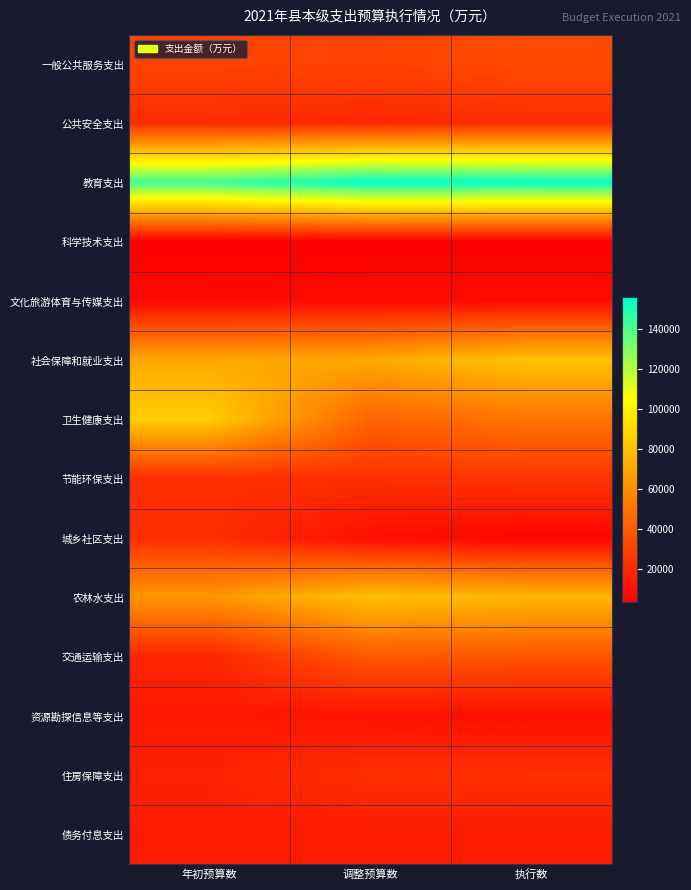

What is the spread (max minus min) of values at 执行数?

150486